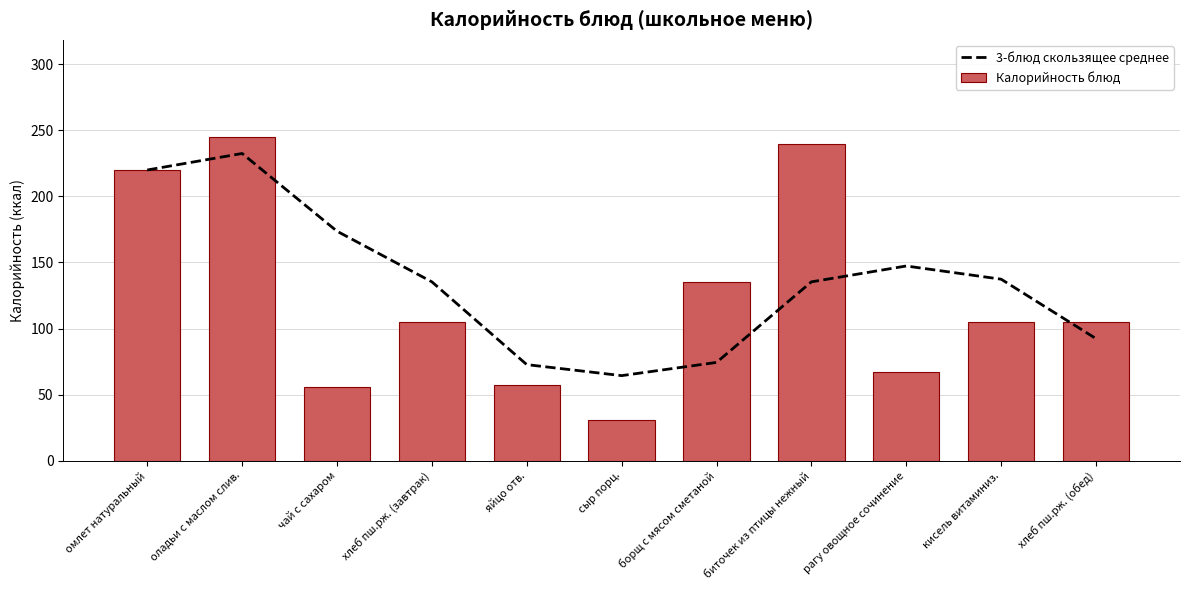

At which label is Калорийность блюд closest to 138?

борщ с мясом сметаной